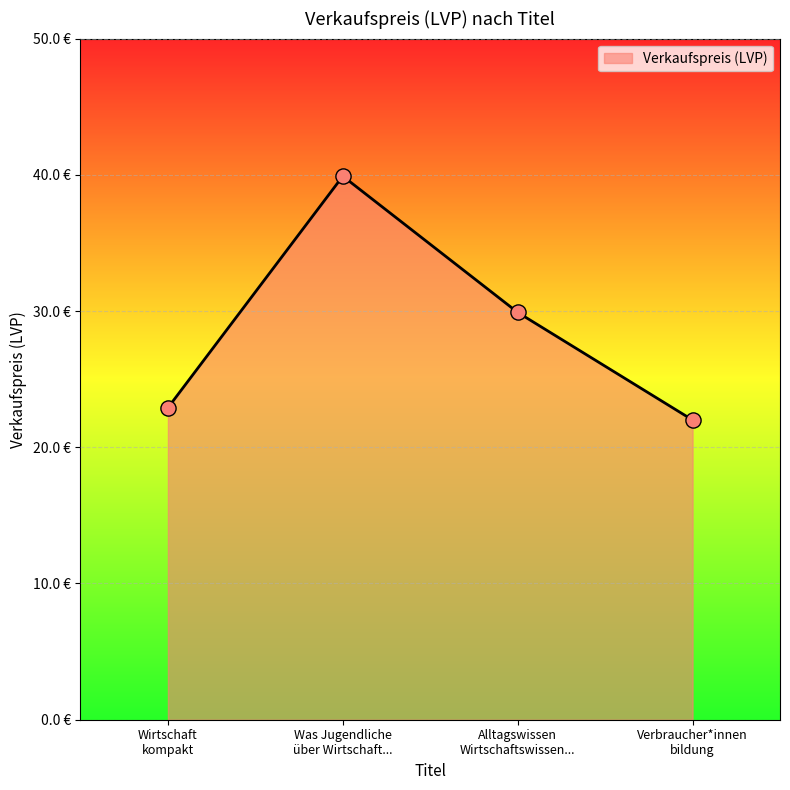

Does the chart have visible grid lines?

Yes